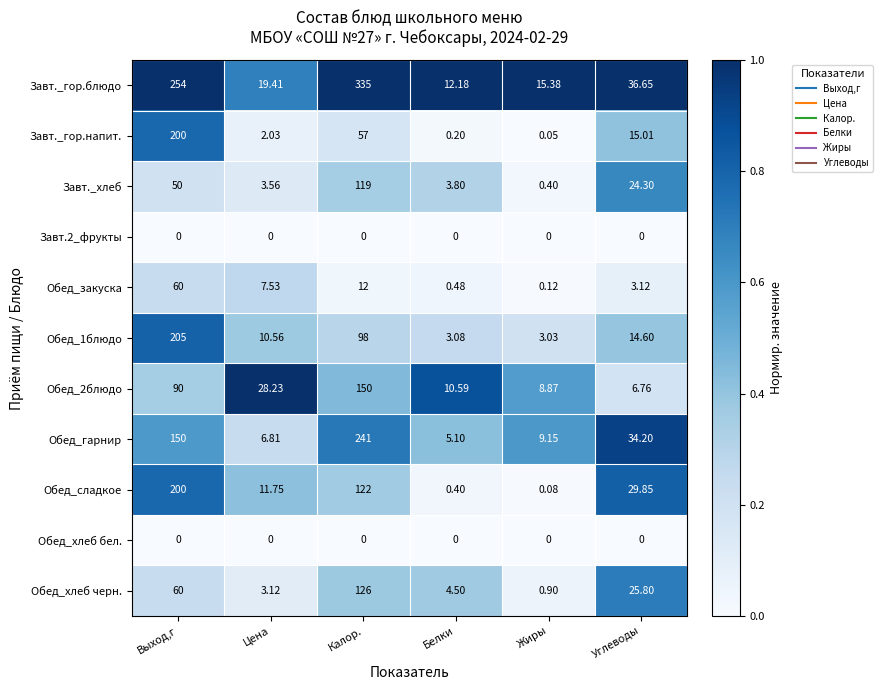

List the labels in order of Обед_хлеб черн. value, largest first.

Калор., Выход,г, Углеводы, Белки, Цена, Жиры